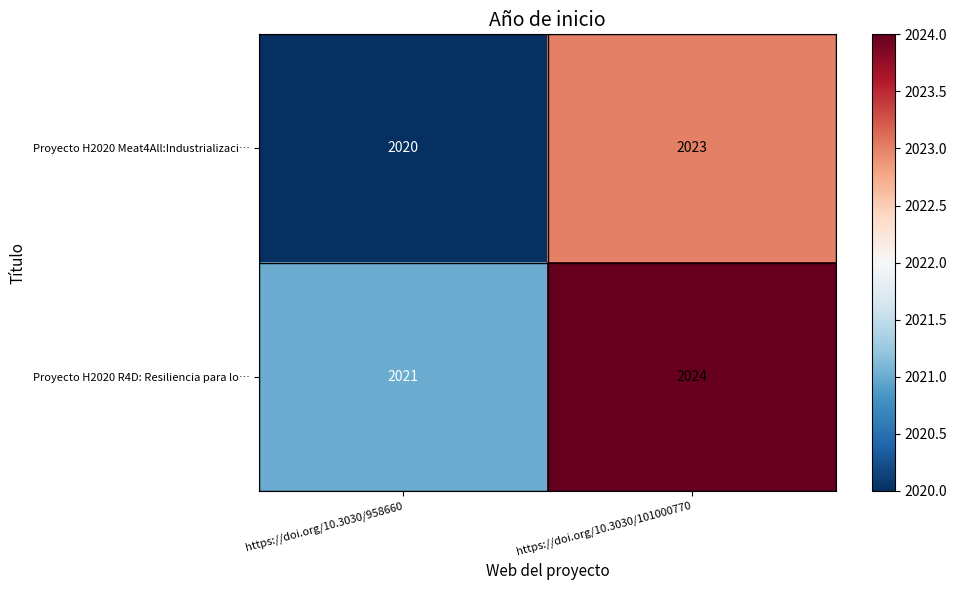

Is it true that Proyecto H2020 R4D: Resiliencia para lo… equals 2024 at https://doi.org/10.3030/101000770?

True